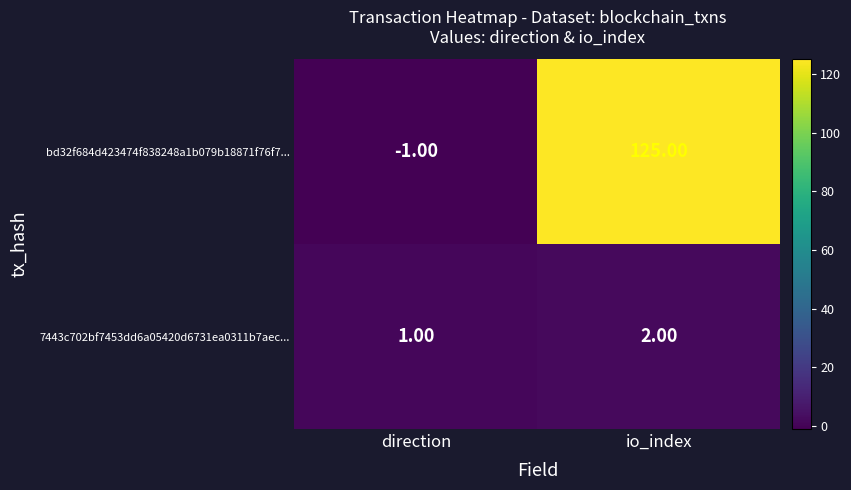

What is the difference between the maximum and minimum values in the bd32f684d423474f838248a1b079b18871f76f7... series?

126